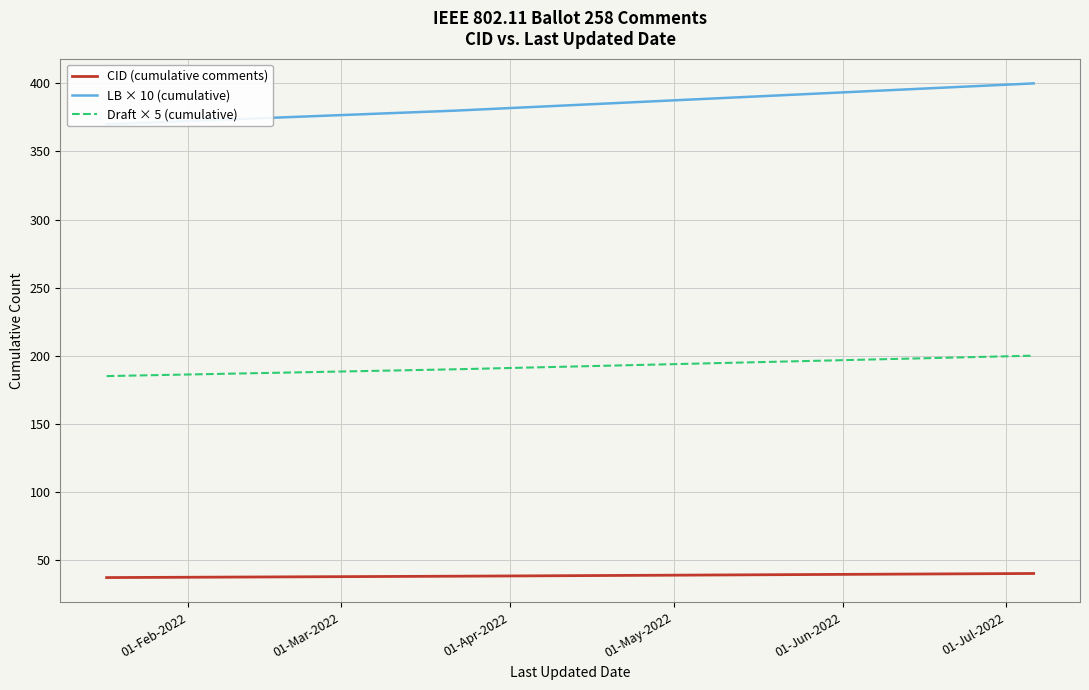

True or false: CID (cumulative comments) and Draft × 5 (cumulative) intersect in this chart.

False